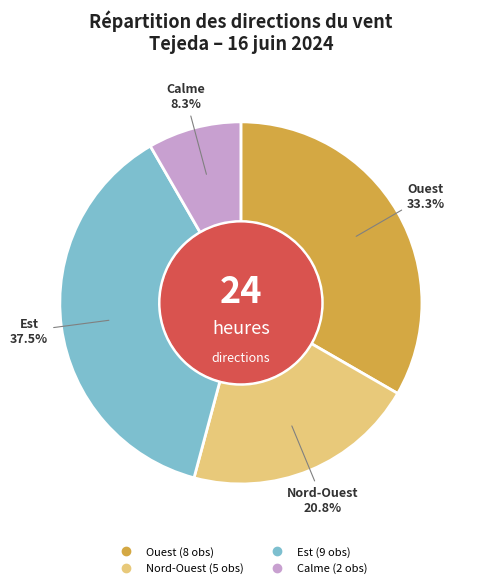

Is there any slice that represents more than half of the pie?

No